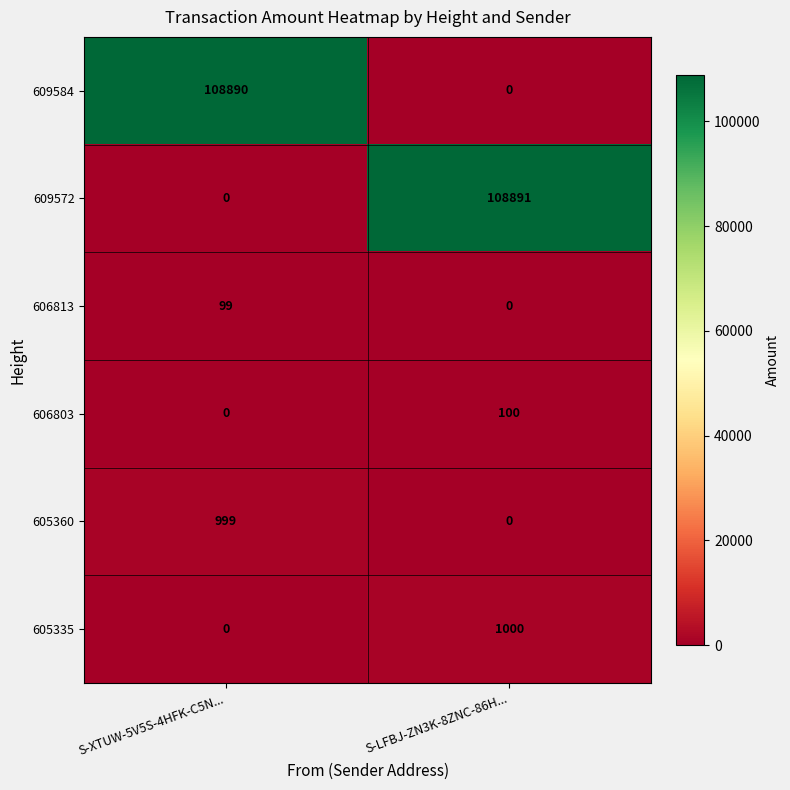

Which series changed the most between S-XTUW-5V5S-4HFK-C5N... and S-LFBJ-ZN3K-8ZNC-86H...?

609572